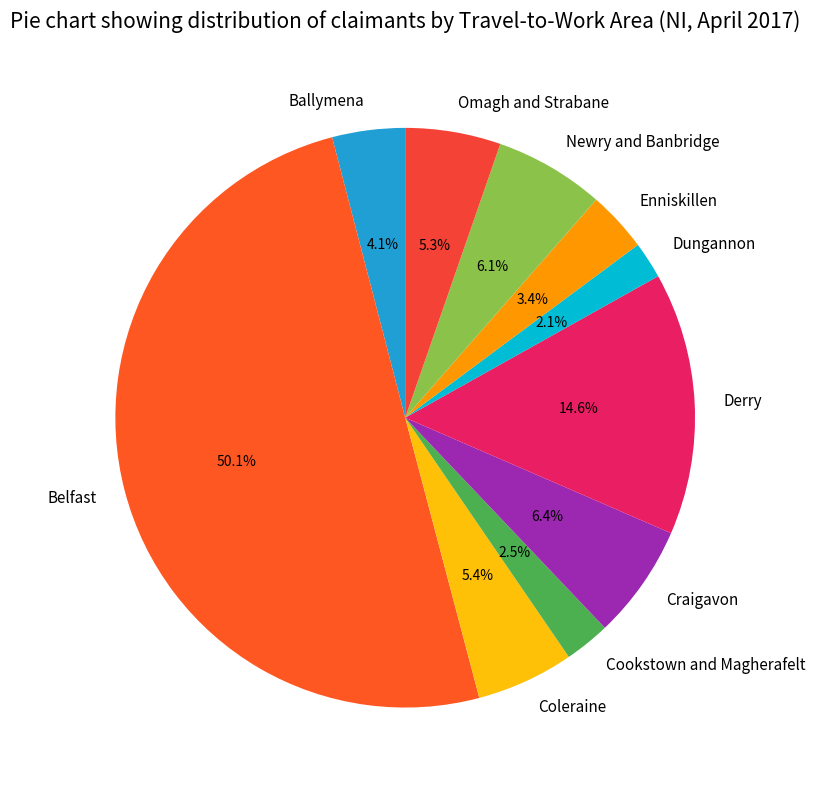

Count the number of slices in the pie.

10